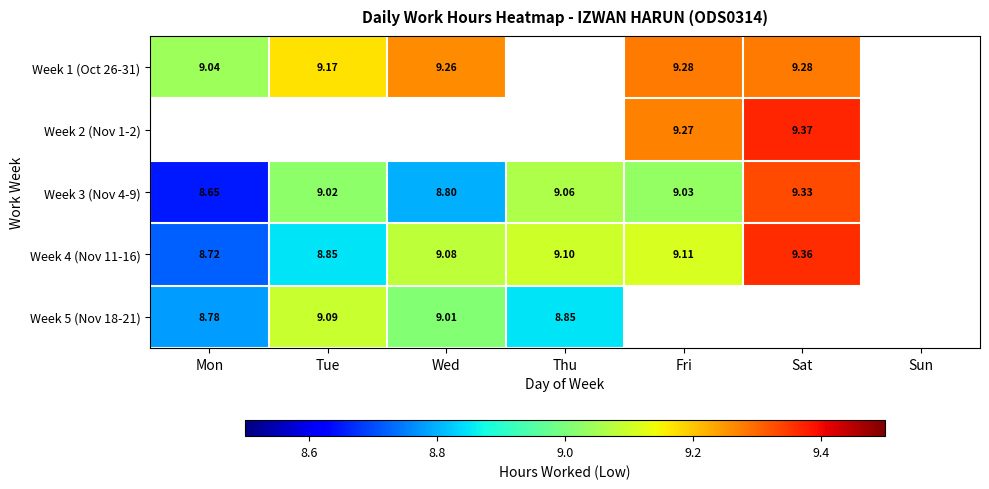

Is the value of Week 1 (Oct 26-31) at Fri greater than the value of Week 3 (Nov 4-9) at Fri?

Yes